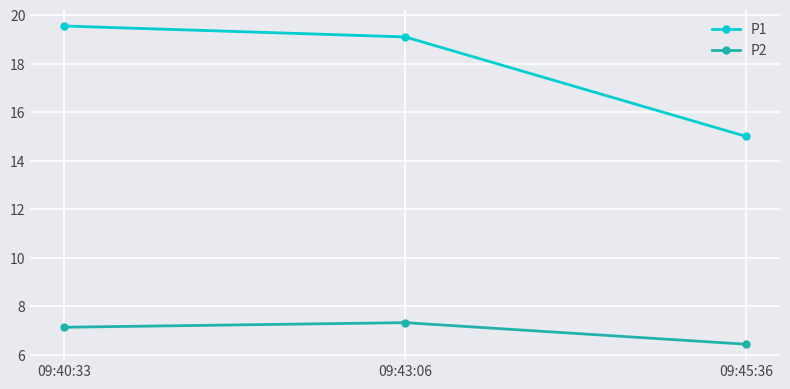

What is the label of the 1st point from the right?

09:45:36